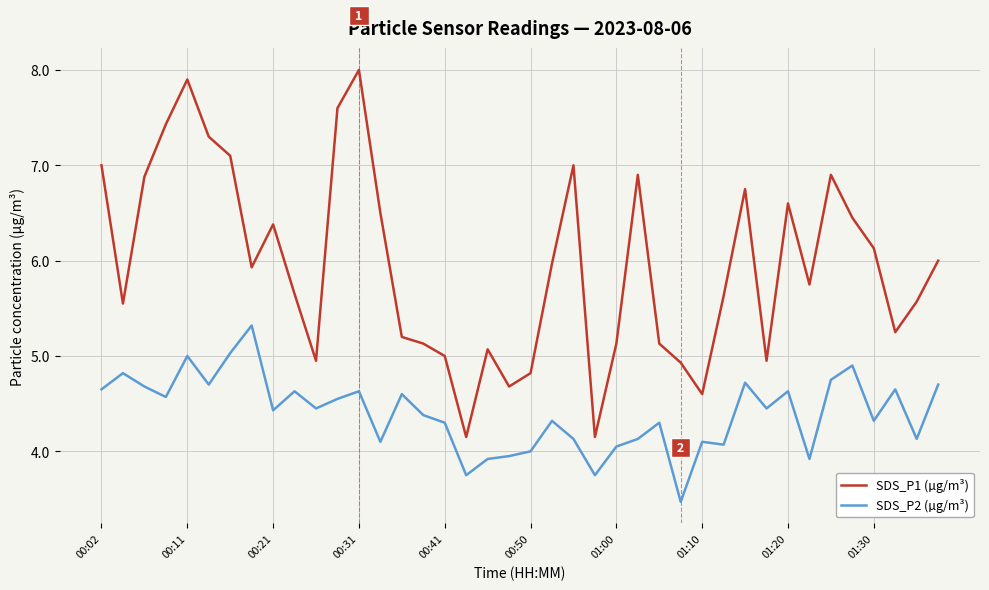

What is the minimum value shown in the chart?

3.5